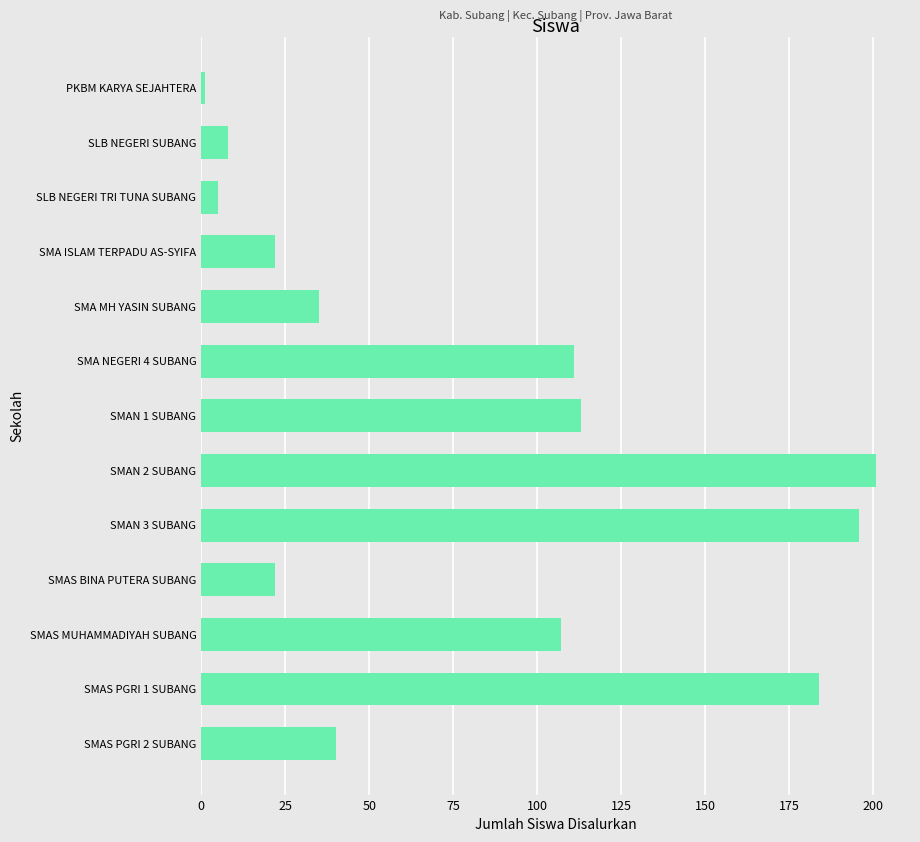

What is the label of the 6th bar from the top?

SMA NEGERI 4 SUBANG